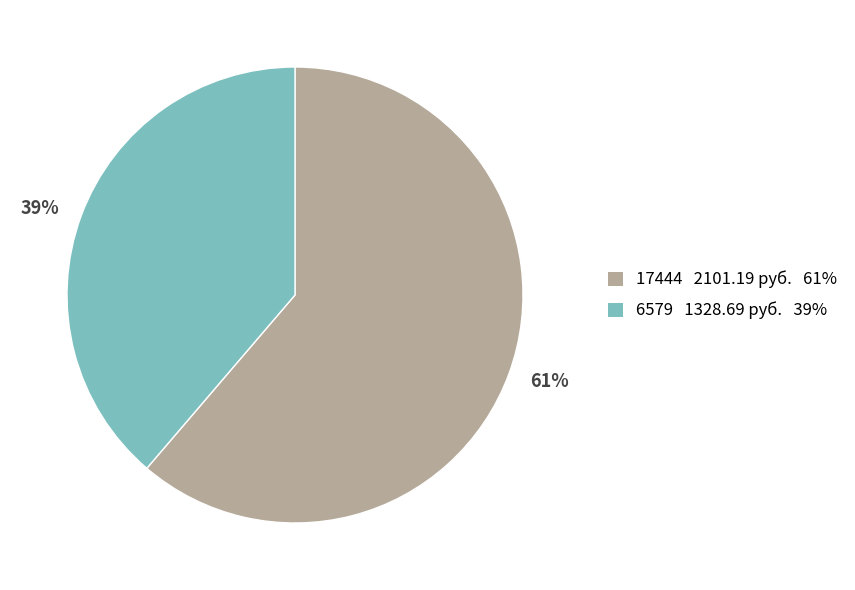

Which slice is the largest?

61%